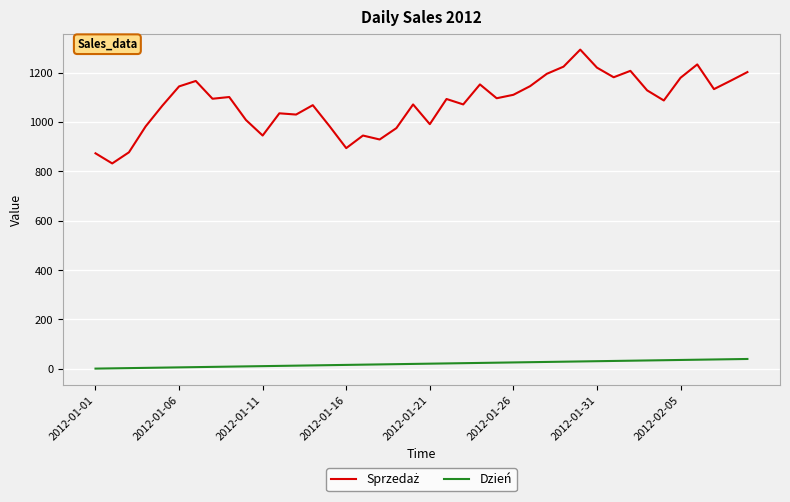

What is the maximum value shown in the chart?

1293